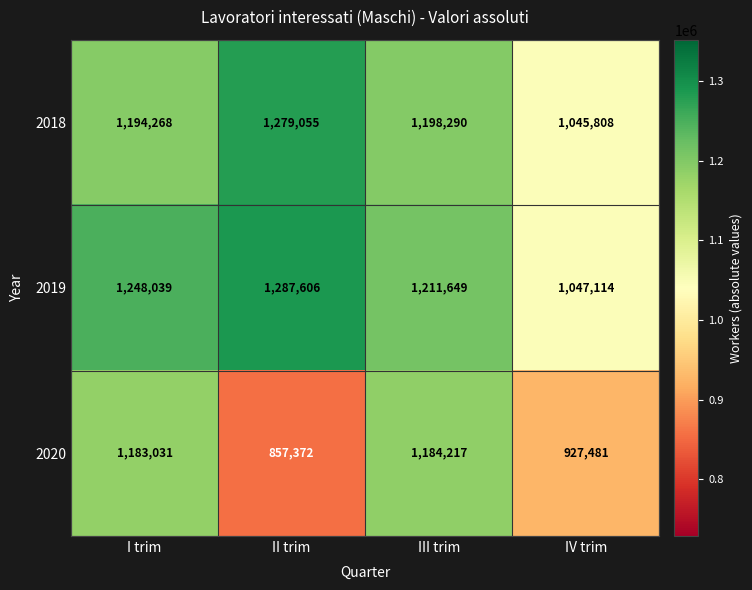

Which series has the widest spread of values?

2020